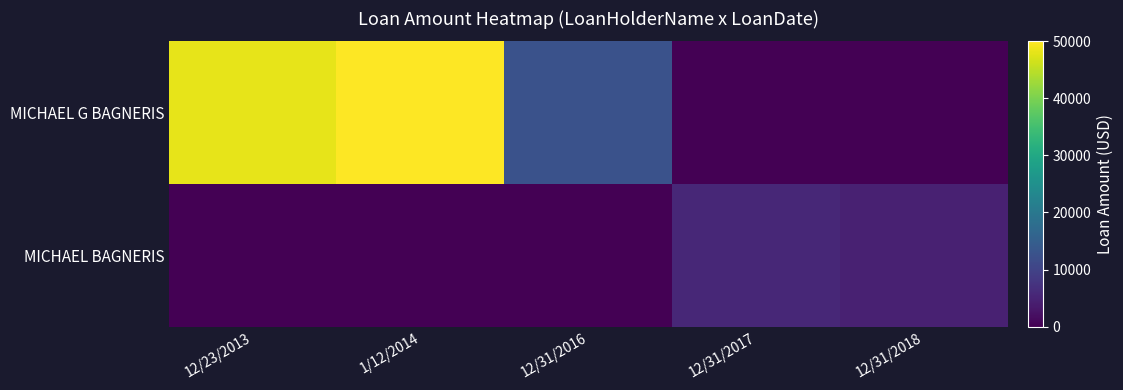

At how many categories does at least one series exceed 8231?

3